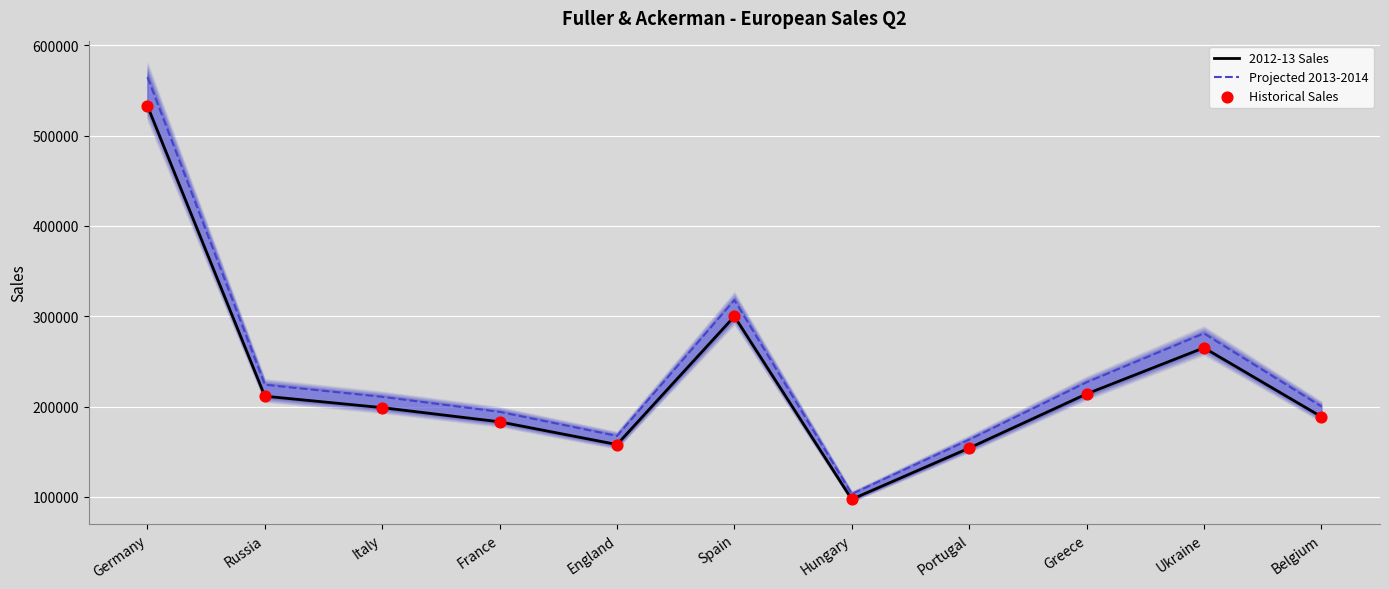

Is the value of 2012-13 Sales at England greater than the value of Historical Sales at Germany?

No